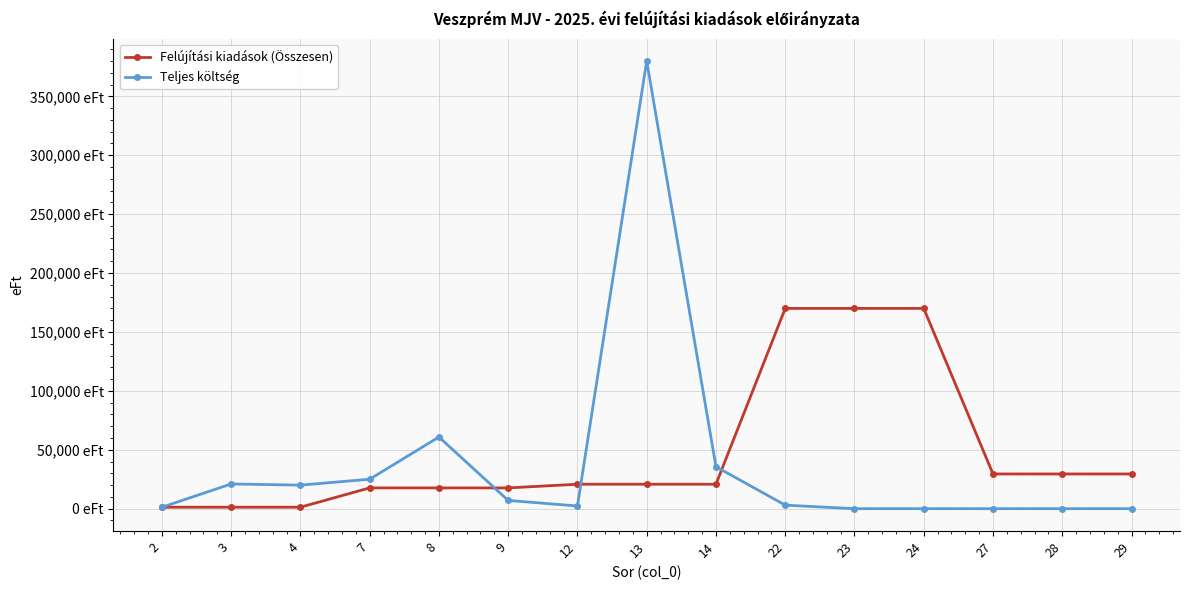

Between 28 and 4, which is larger?

28